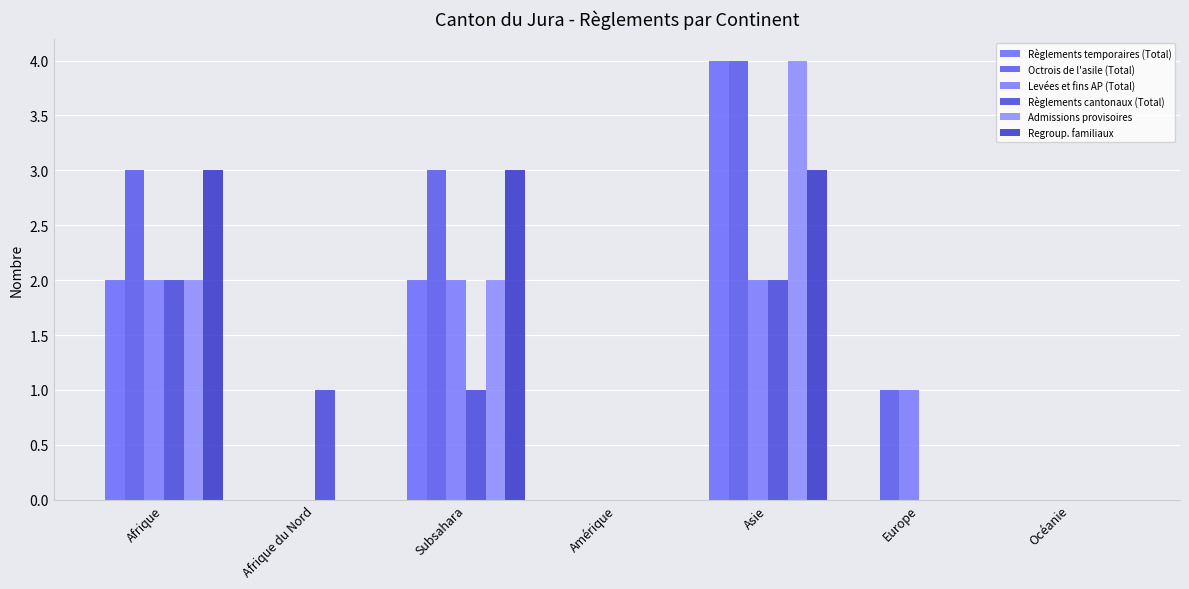

How many Admissions provisoires values are between 0 and 2?

6